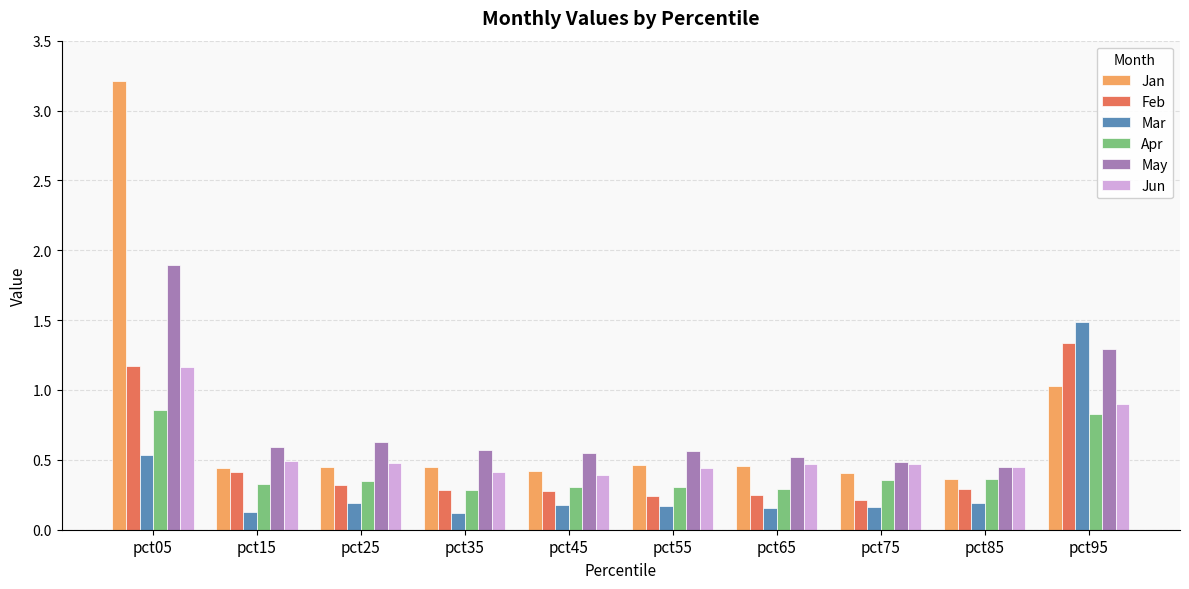

Is the value of May at pct65 greater than the value of Apr at pct25?

Yes